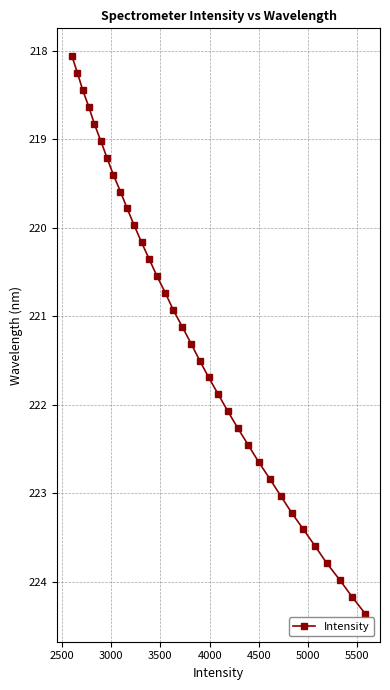

What is the sum of all values?

7521.2